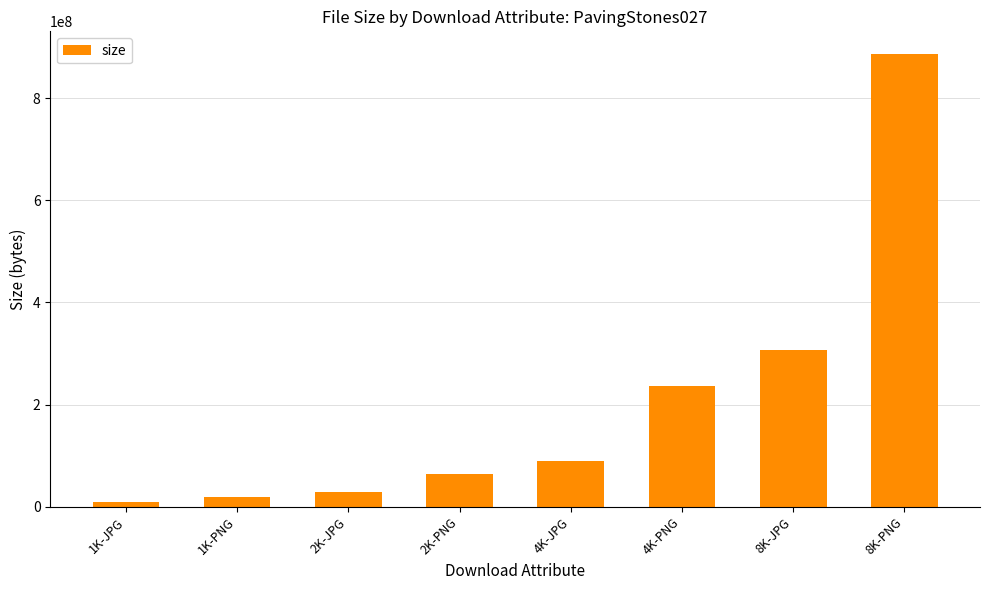

Rank the categories by value from highest to lowest.

8K-PNG, 8K-JPG, 4K-PNG, 4K-JPG, 2K-PNG, 2K-JPG, 1K-PNG, 1K-JPG